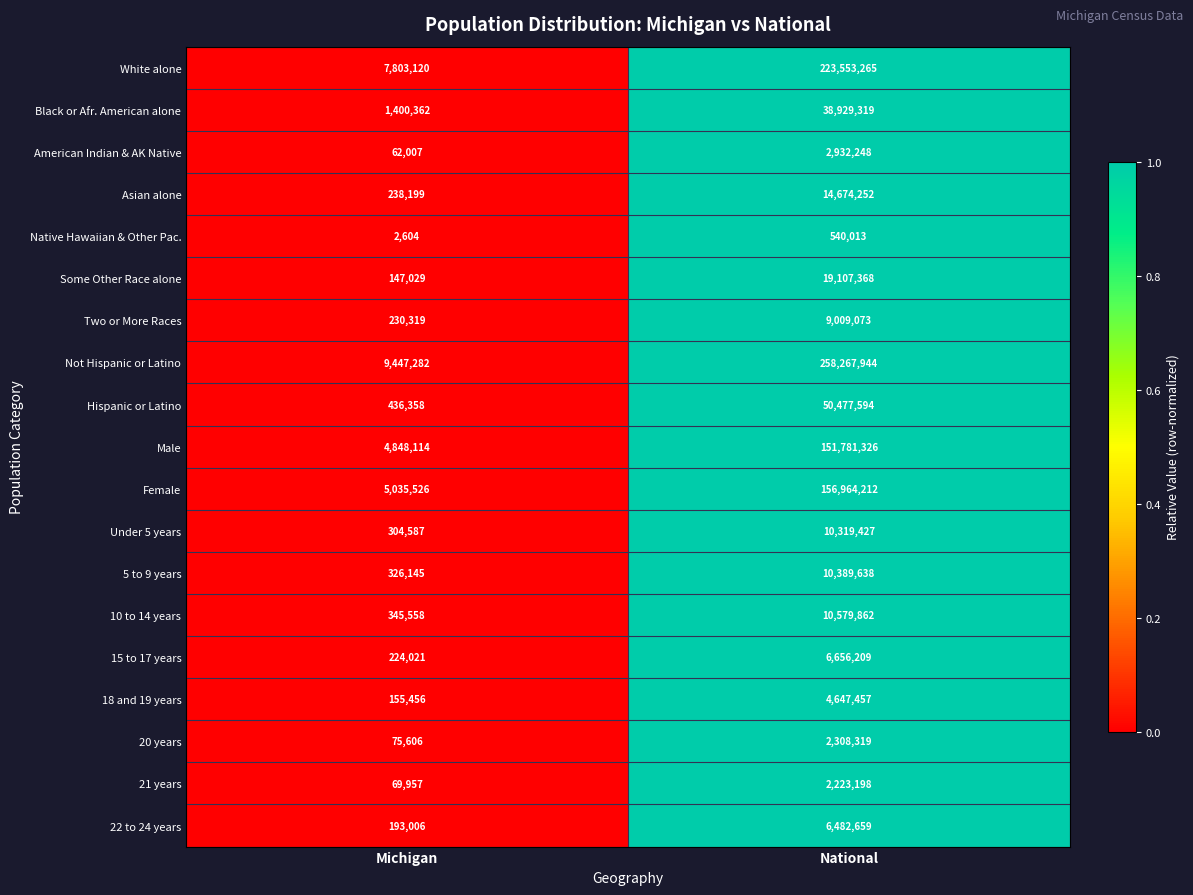

Where is 18 and 19 years nearest to the value 2401456?

Michigan